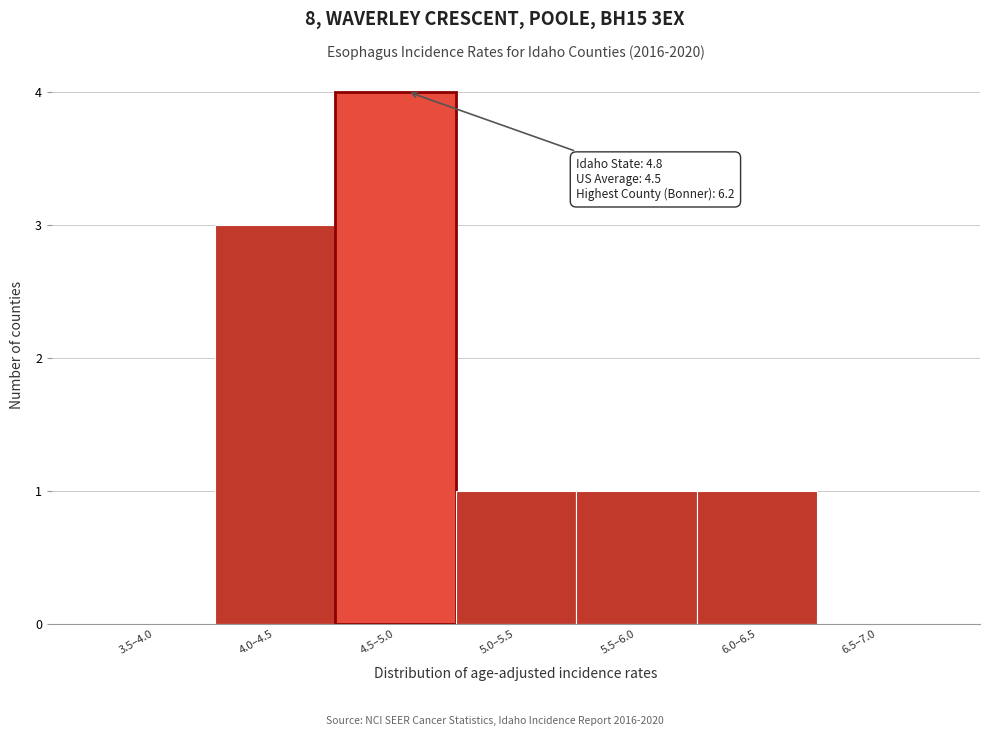

Reading left to right, extract all data points from this chart.

3.5–4.0=0	4.0–4.5=3	4.5–5.0=4	5.0–5.5=1	5.5–6.0=1	6.0–6.5=1	6.5–7.0=0